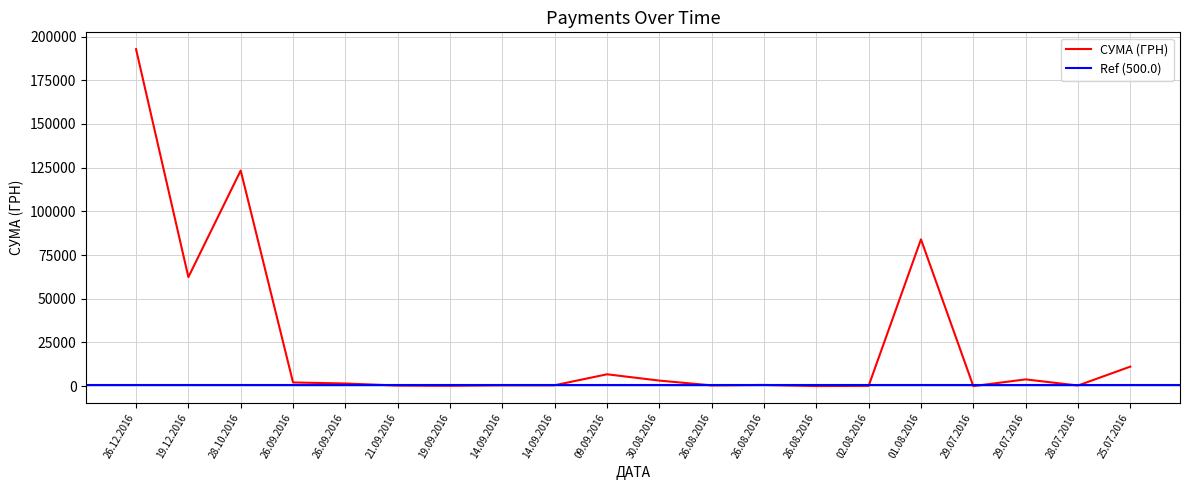

The value at 21.09.2016 is 448.3. True or false?

False